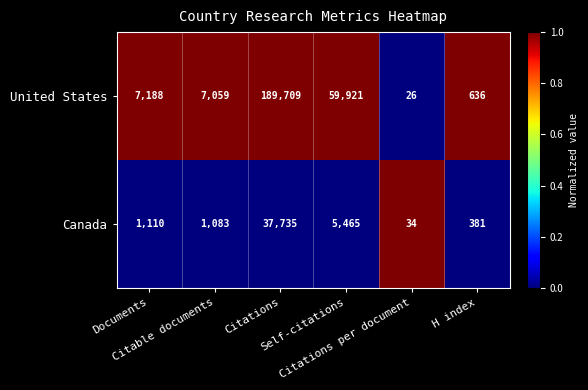

What is the lowest value of the United States series?

26